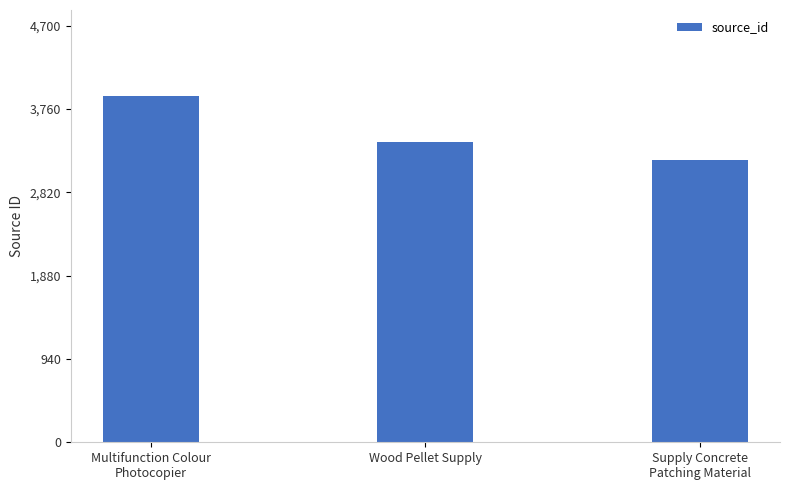

The chart shows a value of 3187 at Supply Concrete
Patching Material. True or false?

True